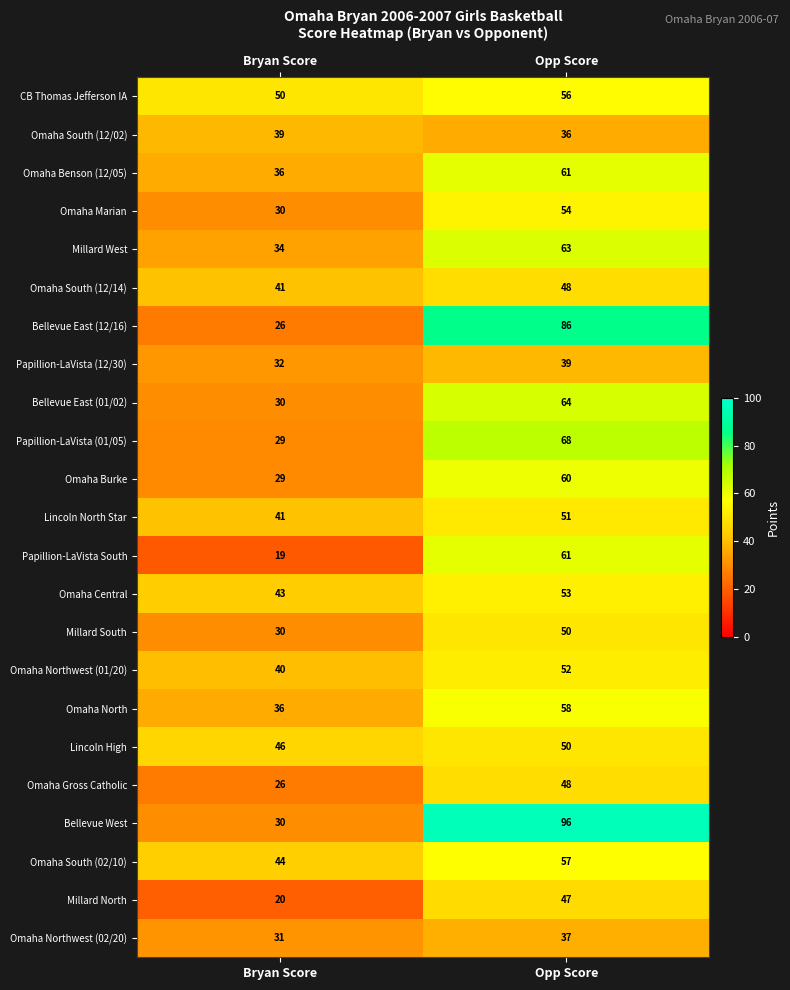

At how many categories does at least one series exceed 25?

2